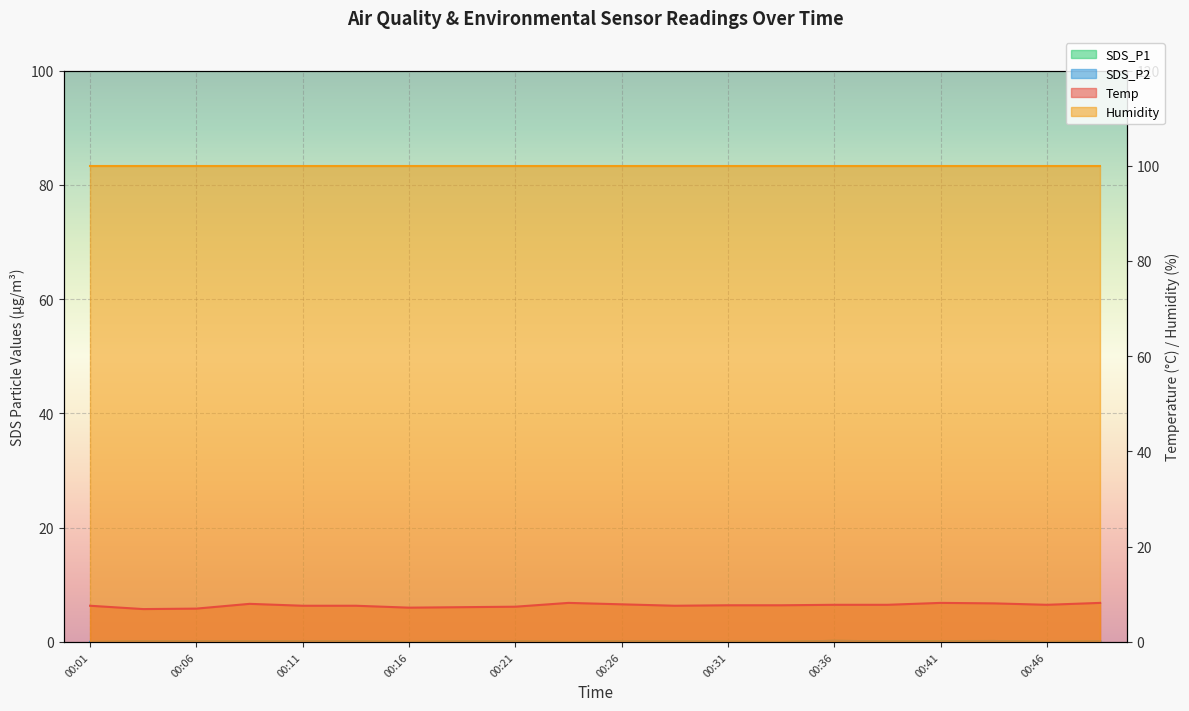

What is the difference between the maximum and minimum values in the Temp series?

1.3